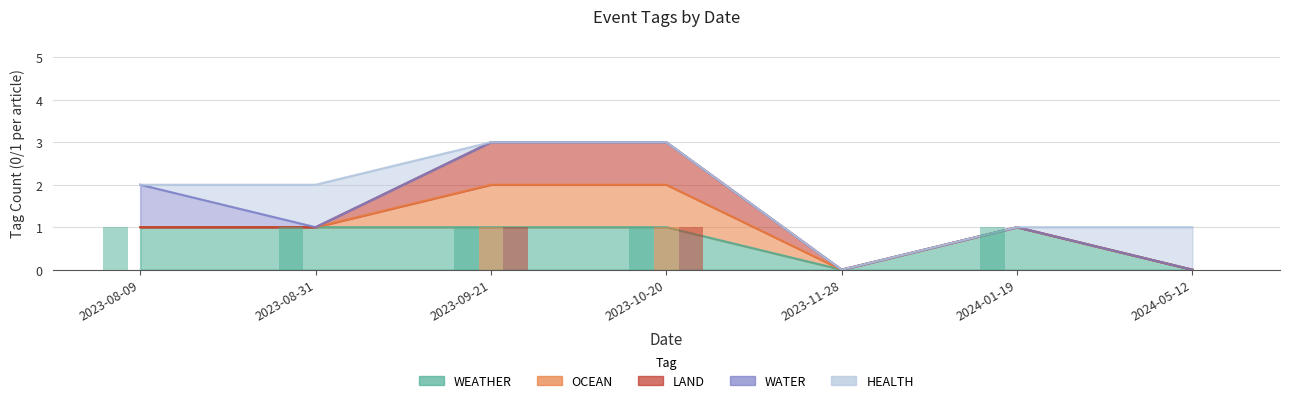

Is the value of WEATHER at 2023-11-28 greater than the value of LAND at 2024-05-12?

No